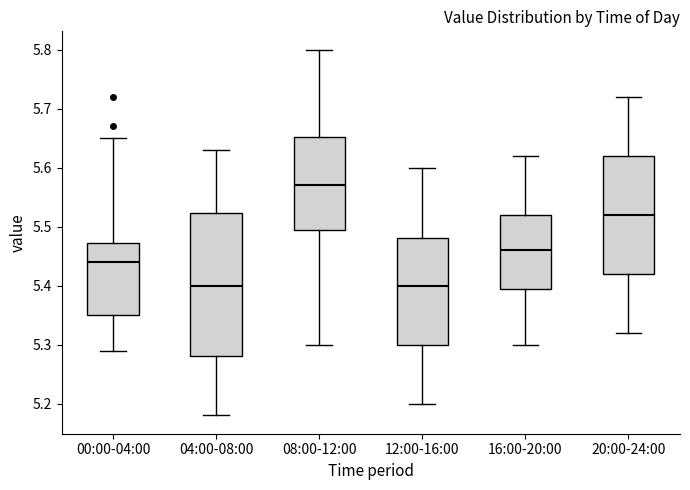

Where is the upper edge of the box for 08:00-12:00 on the y-axis? The values are not printed on the chart, so give them approximately, as read against the axis.

5.65